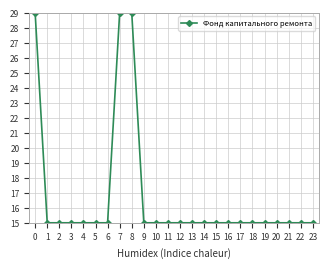

What is the sum of all values?

402